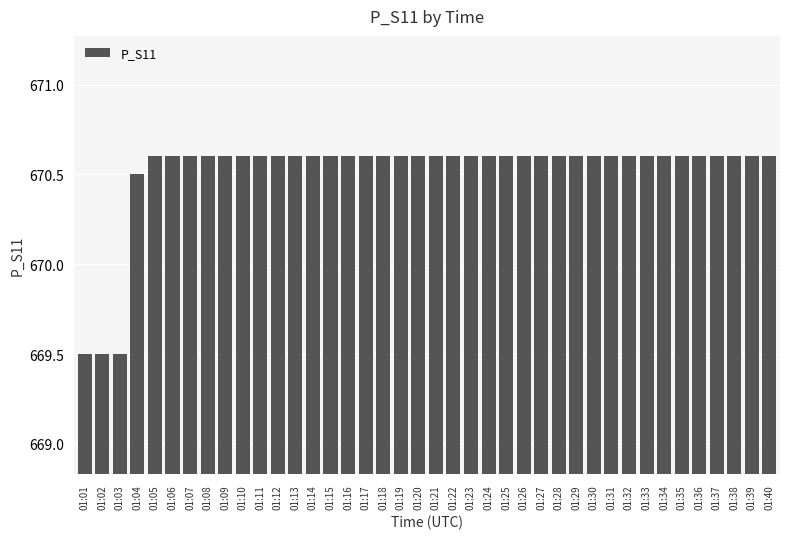

What is the minimum value shown in the chart?

669.5